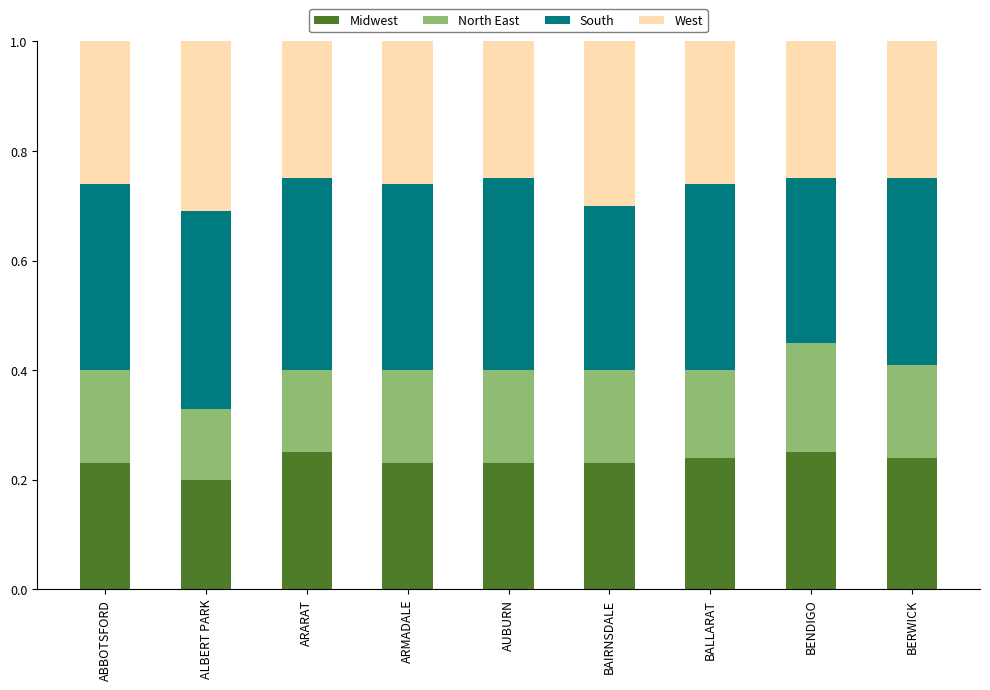

The Midwest series shows 0.2 at ABBOTSFORD. True or false?

True